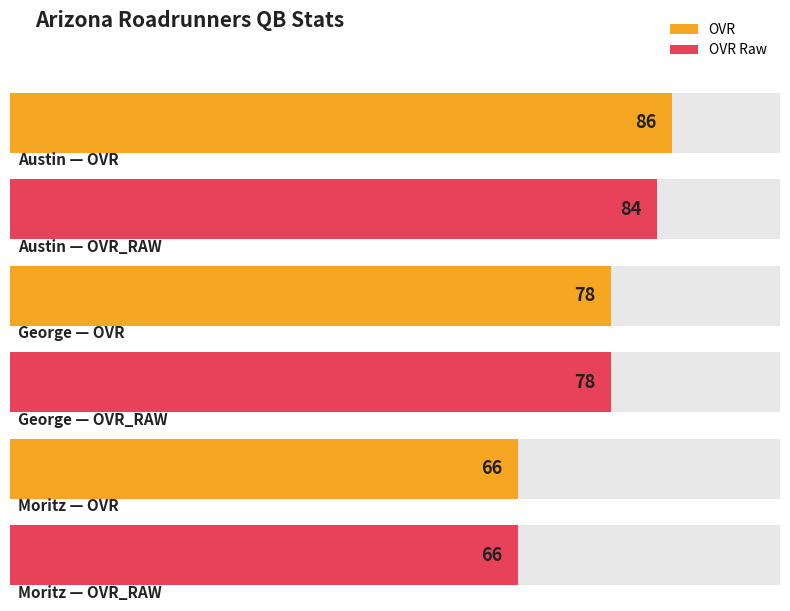

Reading left to right, extract all data points from this chart.

ovr: 86	78	66
ovr_raw: 84	78	66